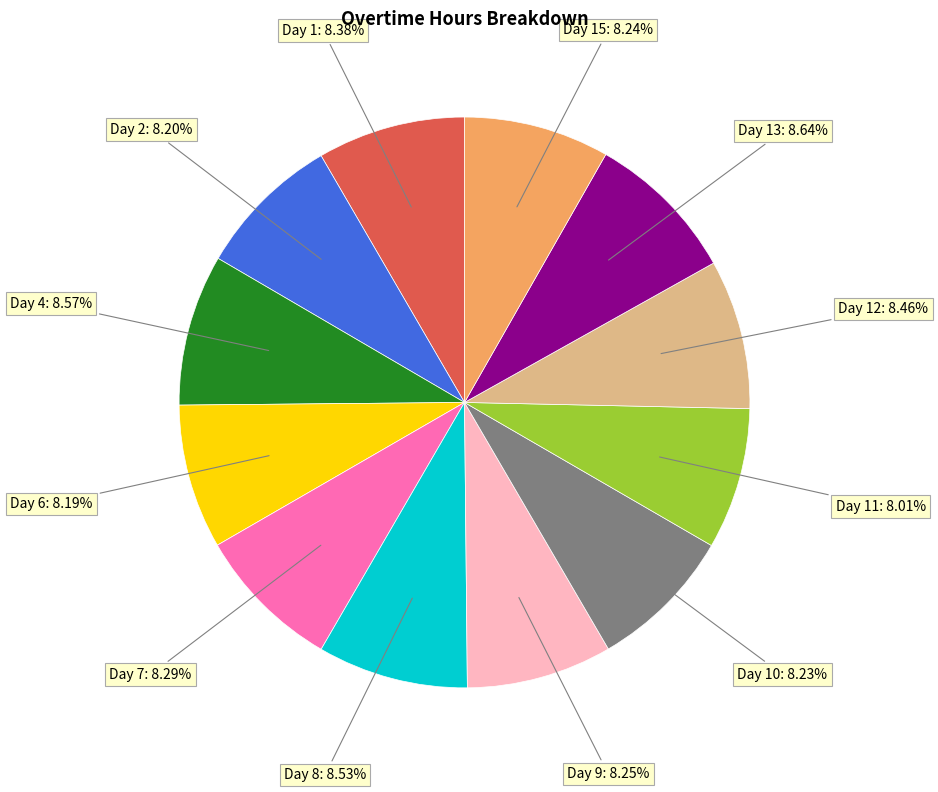

Does any single category account for the majority?

No